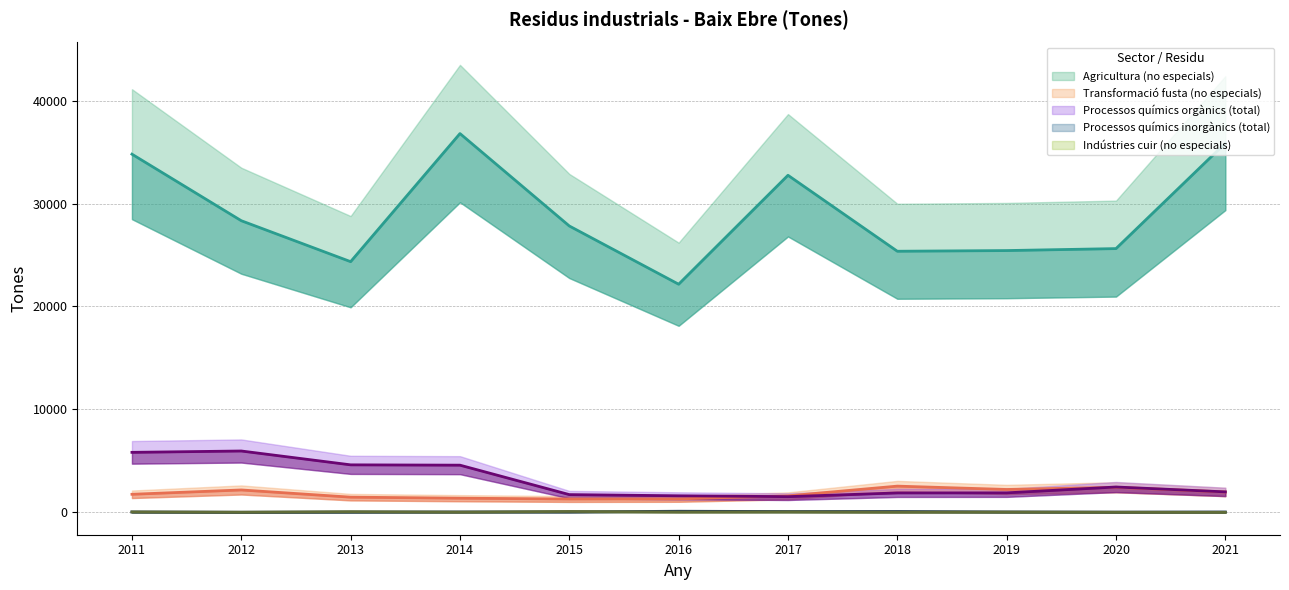

Between 2012 and 2014, which series saw the biggest shift?

Agricultura (no especials)